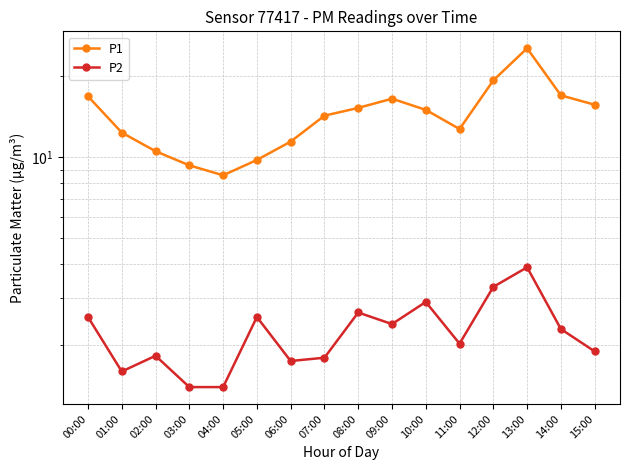

True or false: P2 has more than 0 interior local peaks.

True